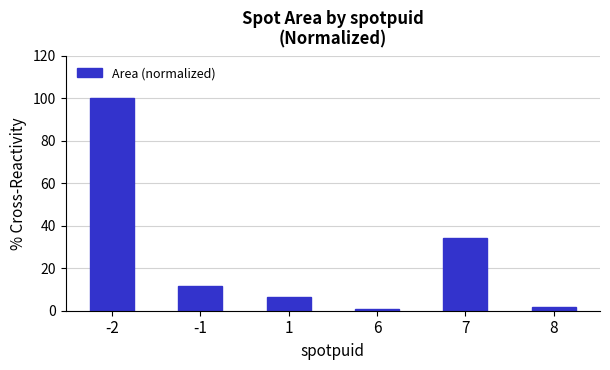

What is the minimum value shown in the chart?

0.8